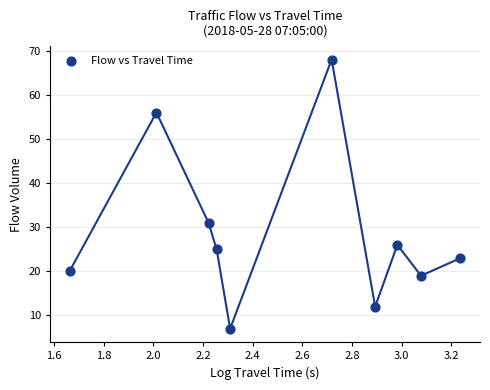

What is the average Y value?

29